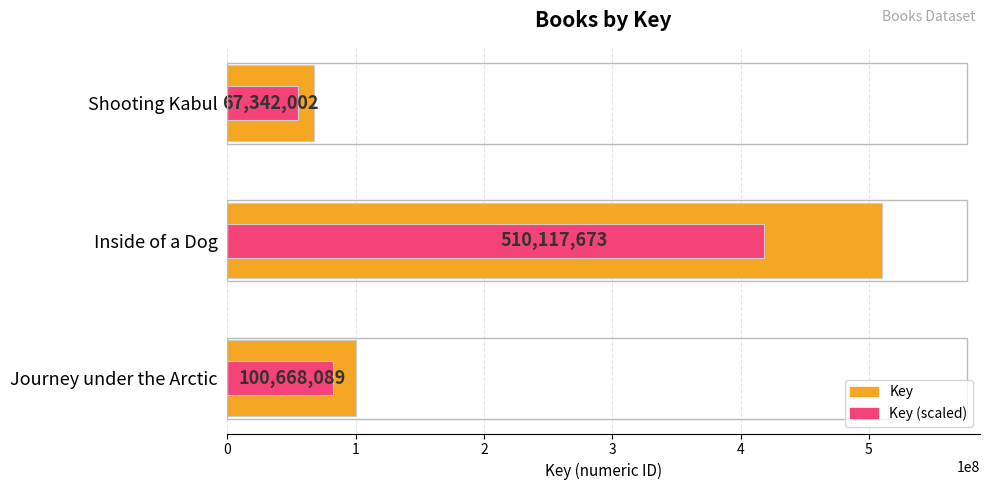

The value of Key (scaled) at Inside of a Dog is 418296491.9. True or false?

True